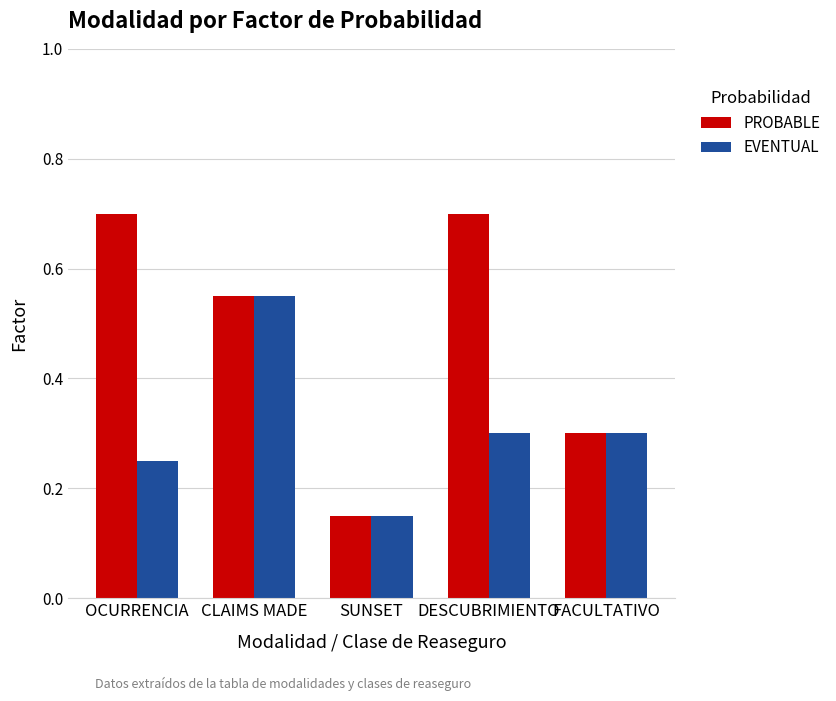

List the series in order of their peak value, lowest first.

EVENTUAL, PROBABLE